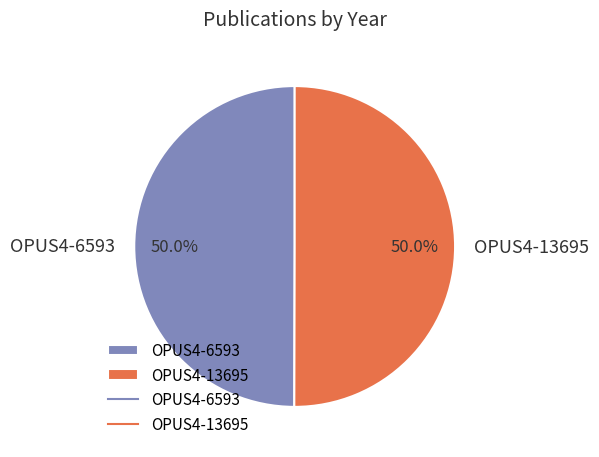

Count the number of slices in the pie.

2